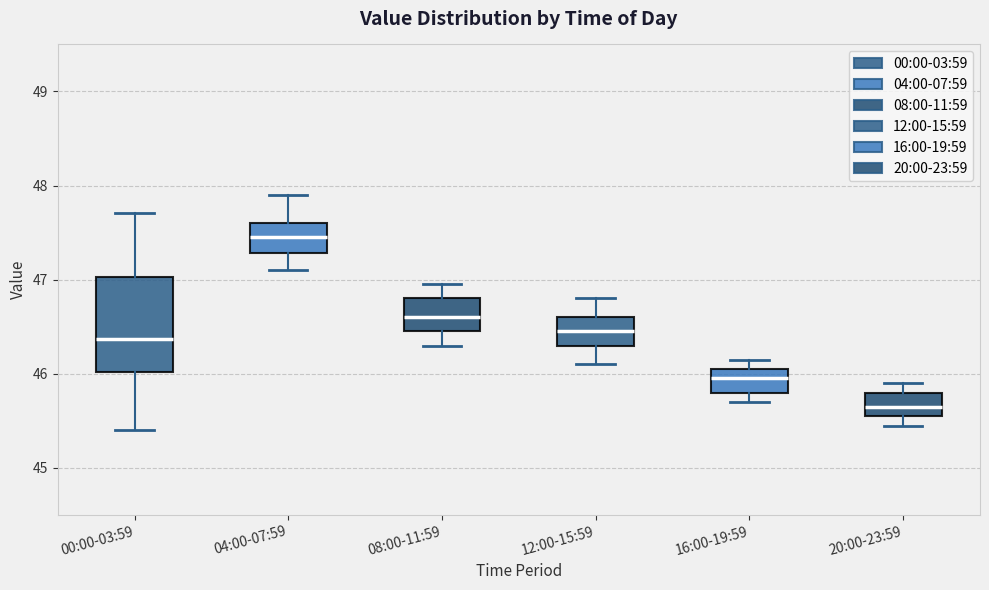

Reading left to right, read every box against the y-axis: the position of its median line, the range the box covers, and the ends of its whiskers. The values are not printed on the chart, so give them approximately, as read against the axis.

00:00-03:59: median 46.4, box 46.0 to 47.0, whiskers 45.4 to 47.7
04:00-07:59: median 47.5, box 47.3 to 47.6, whiskers 47.1 to 47.9
08:00-11:59: median 46.6, box 46.5 to 46.8, whiskers 46.3 to 47.0
12:00-15:59: median 46.5, box 46.3 to 46.6, whiskers 46.1 to 46.8
16:00-19:59: median 46.0, box 45.8 to 46.1, whiskers 45.7 to 46.2
20:00-23:59: median 45.7, box 45.6 to 45.8, whiskers 45.5 to 45.9